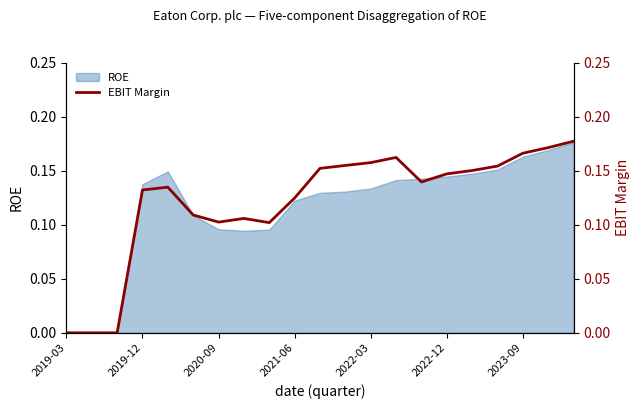

Which has a higher value, 18 or 8?

18